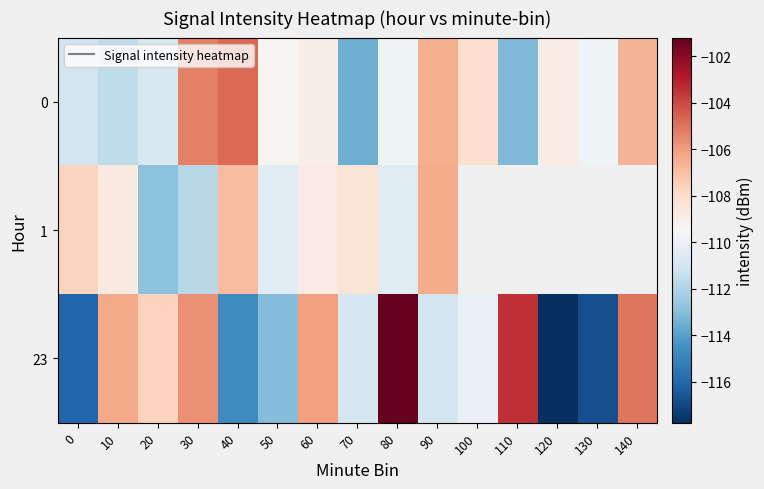

Which category has the highest value across all series?

80